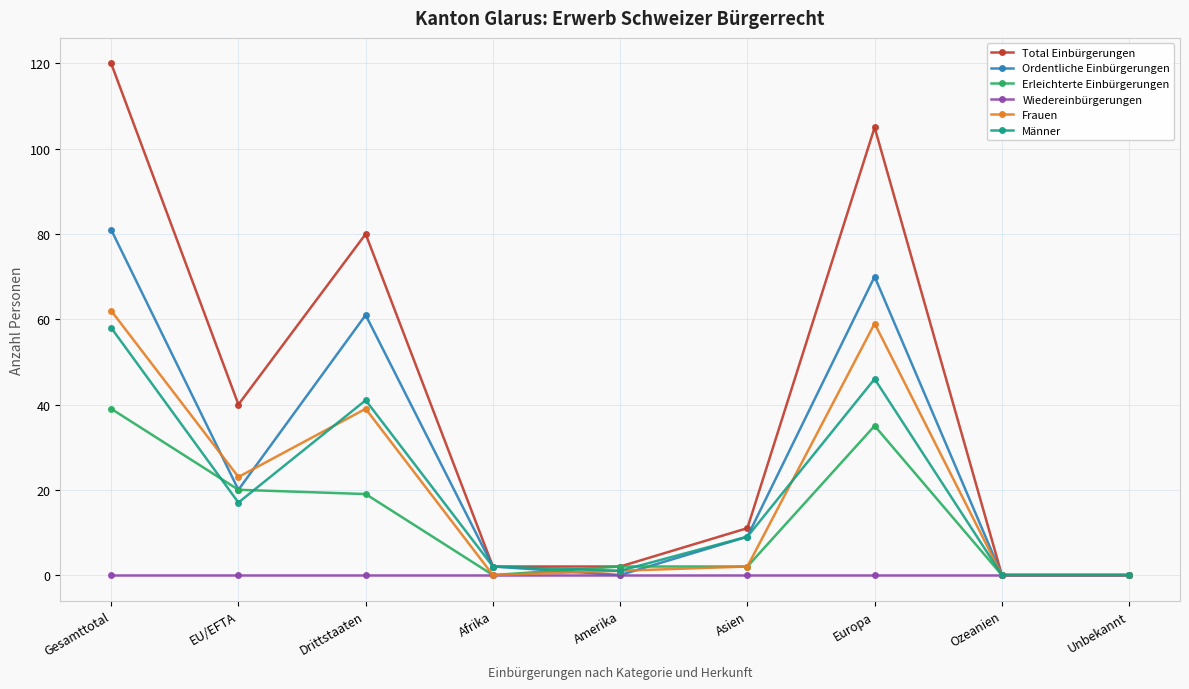

Reading left to right, extract all data points from this chart.

Total Einbürgerungen: Gesamttotal=120	EU/EFTA=40	Drittstaaten=80	Afrika=2	Amerika=2	Asien=11	Europa=105	Ozeanien=0	Unbekannt=0
Ordentliche Einbürgerungen: Gesamttotal=81	EU/EFTA=20	Drittstaaten=61	Afrika=2	Amerika=0	Asien=9	Europa=70	Ozeanien=0	Unbekannt=0
Erleichterte Einbürgerungen: Gesamttotal=39	EU/EFTA=20	Drittstaaten=19	Afrika=0	Amerika=2	Asien=2	Europa=35	Ozeanien=0	Unbekannt=0
Wiedereinbürgerungen: Gesamttotal=0	EU/EFTA=0	Drittstaaten=0	Afrika=0	Amerika=0	Asien=0	Europa=0	Ozeanien=0	Unbekannt=0
Frauen: Gesamttotal=62	EU/EFTA=23	Drittstaaten=39	Afrika=0	Amerika=1	Asien=2	Europa=59	Ozeanien=0	Unbekannt=0
Männer: Gesamttotal=58	EU/EFTA=17	Drittstaaten=41	Afrika=2	Amerika=1	Asien=9	Europa=46	Ozeanien=0	Unbekannt=0